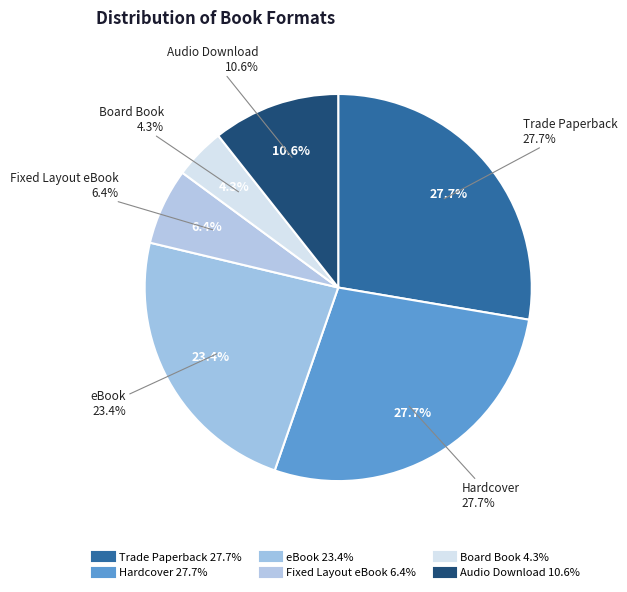

Is there any slice that represents more than half of the pie?

No